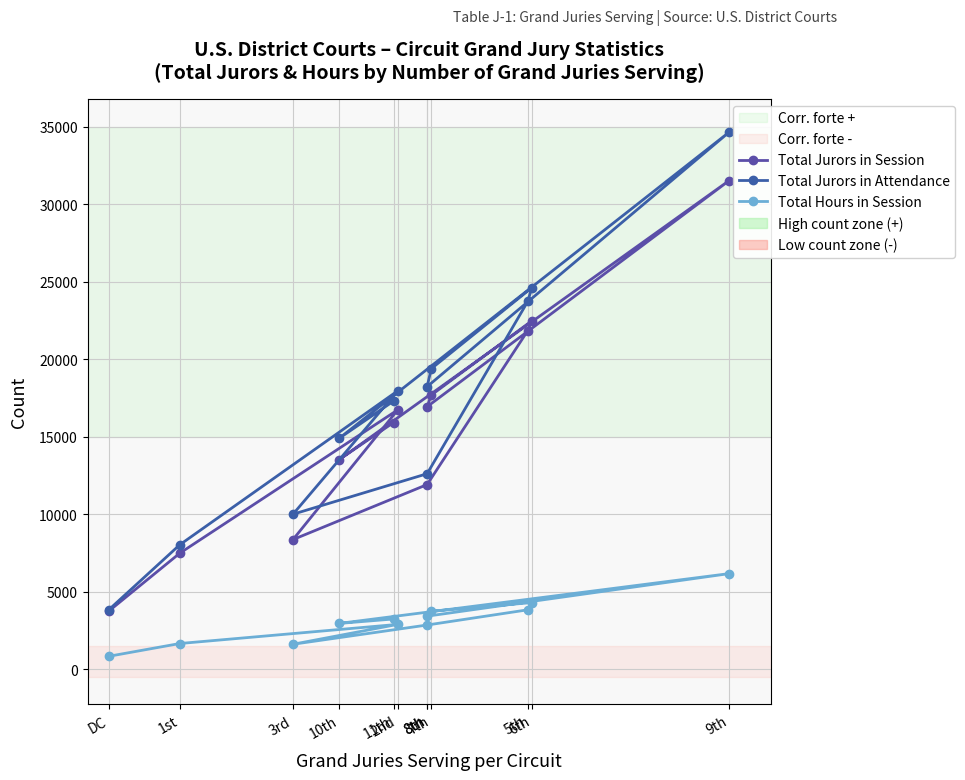

The Total Hours in Session series shows 1406 at 2nd. True or false?

False